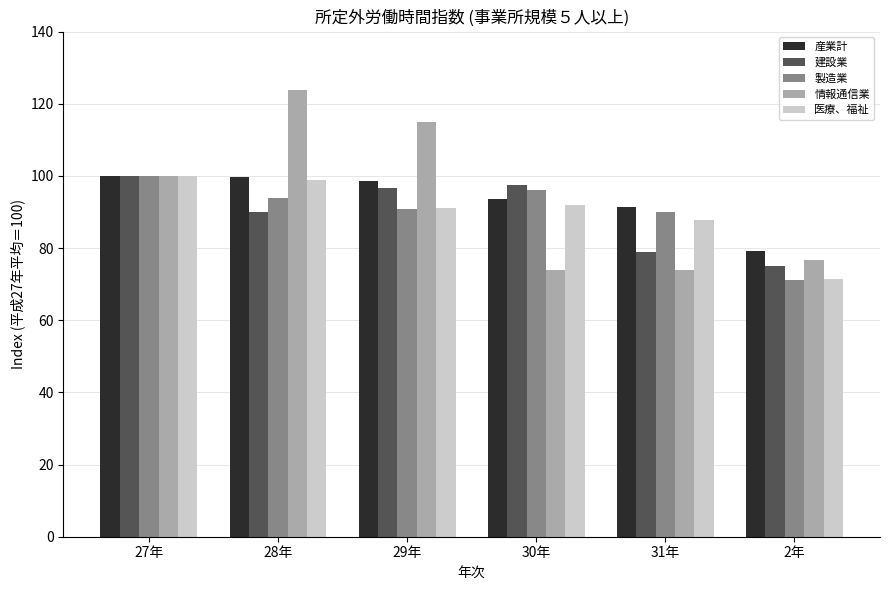

What is the difference between the 医療、福祉 values at 30年 and 31年?

4.0